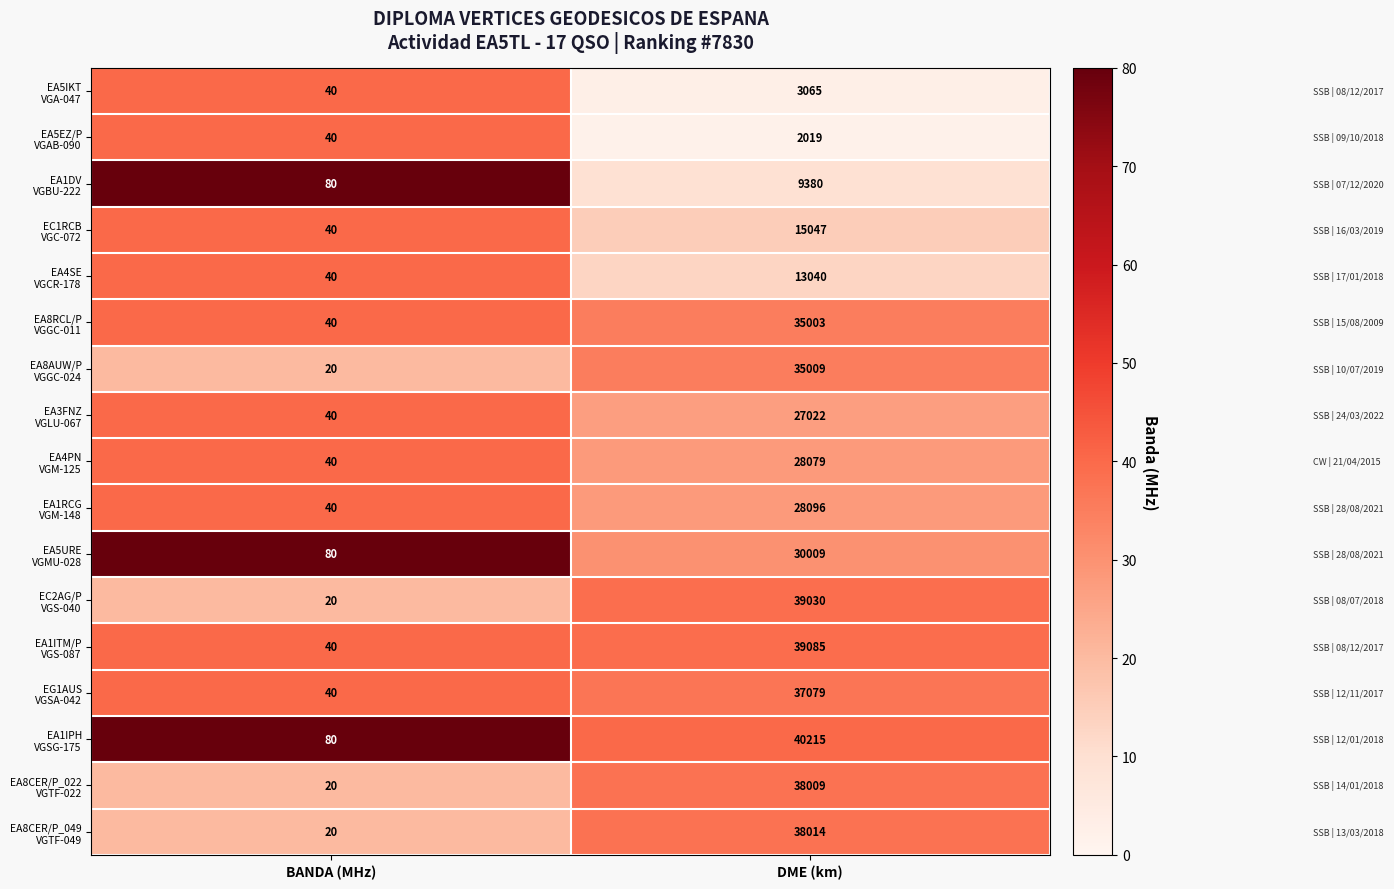

What is the spread (max minus min) of values at BANDA (MHz)?

60